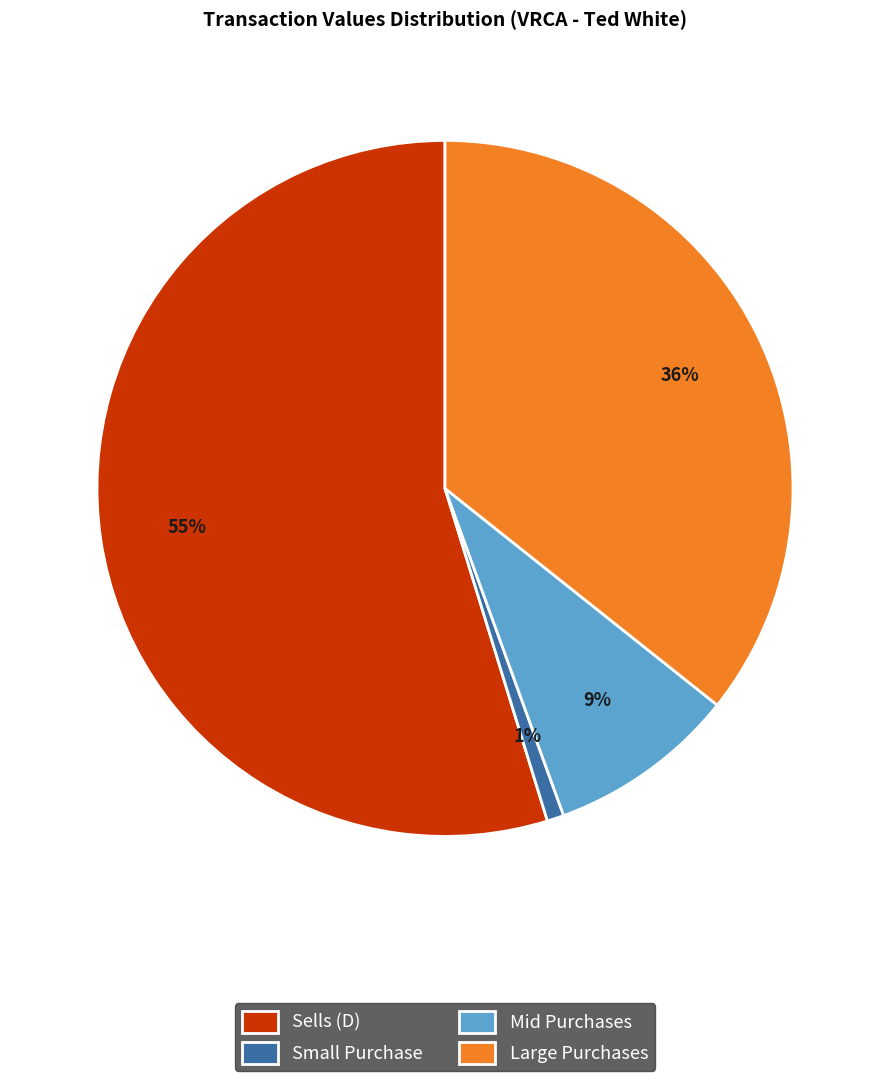

What is the largest slice in the pie chart?

Sells (D)